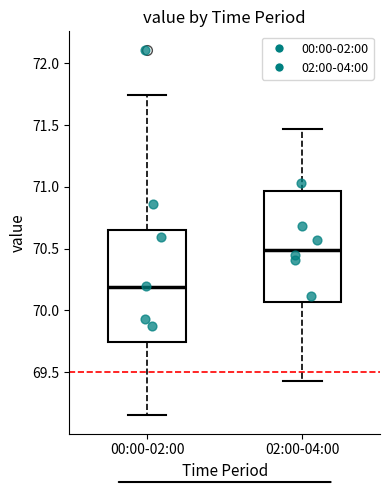

Reading left to right, read every box against the y-axis: the position of its median line, the range the box covers, and the ends of its whiskers. The values are not printed on the chart, so give them approximately, as read against the axis.

00:00-02:00: median 70.20, box 69.75 to 70.65, whiskers 69.15 to 71.75
02:00-04:00: median 70.50, box 70.05 to 70.95, whiskers 69.45 to 71.45